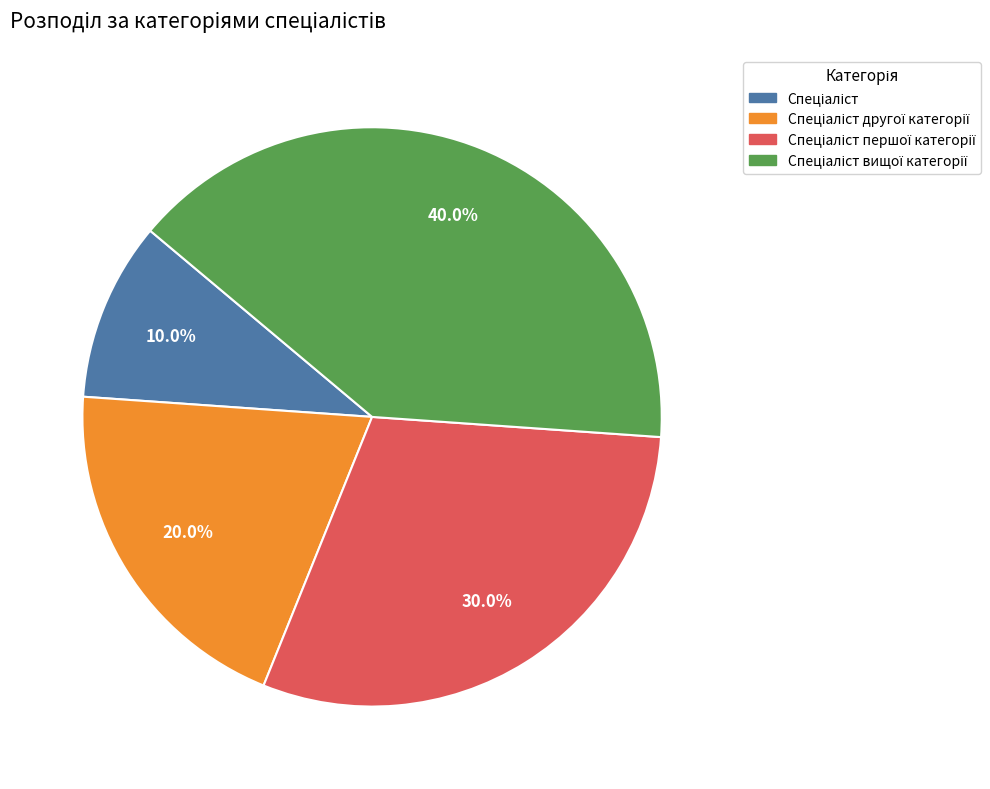

Is there any slice that represents more than half of the pie?

No